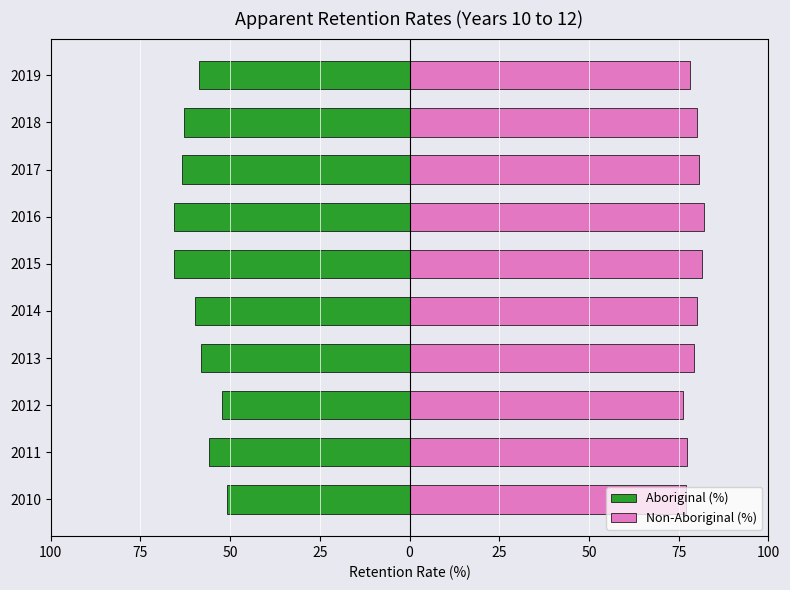

What is the average value of the Aboriginal (%) series?

-59.3